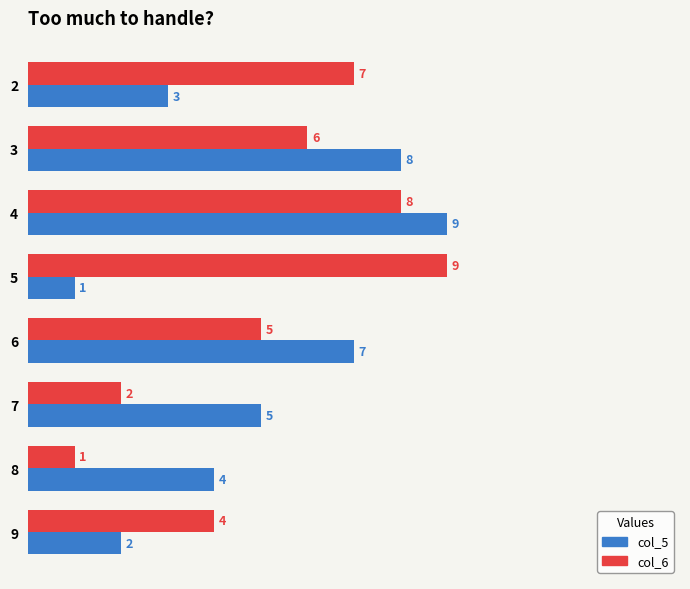

How many data points in col_6 are less than 6?

4